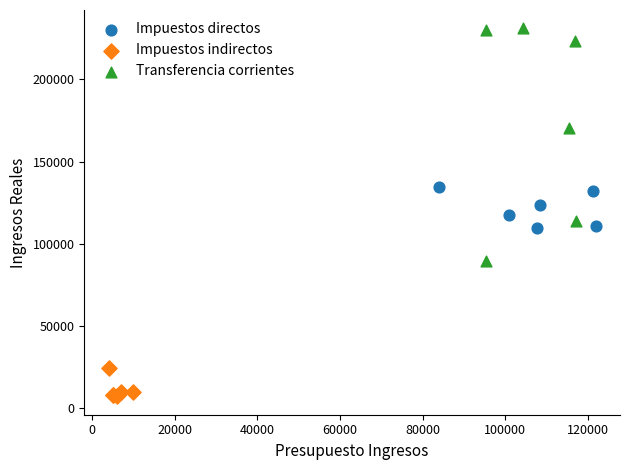

Which series contains the lowest Y value?

Impuestos indirectos